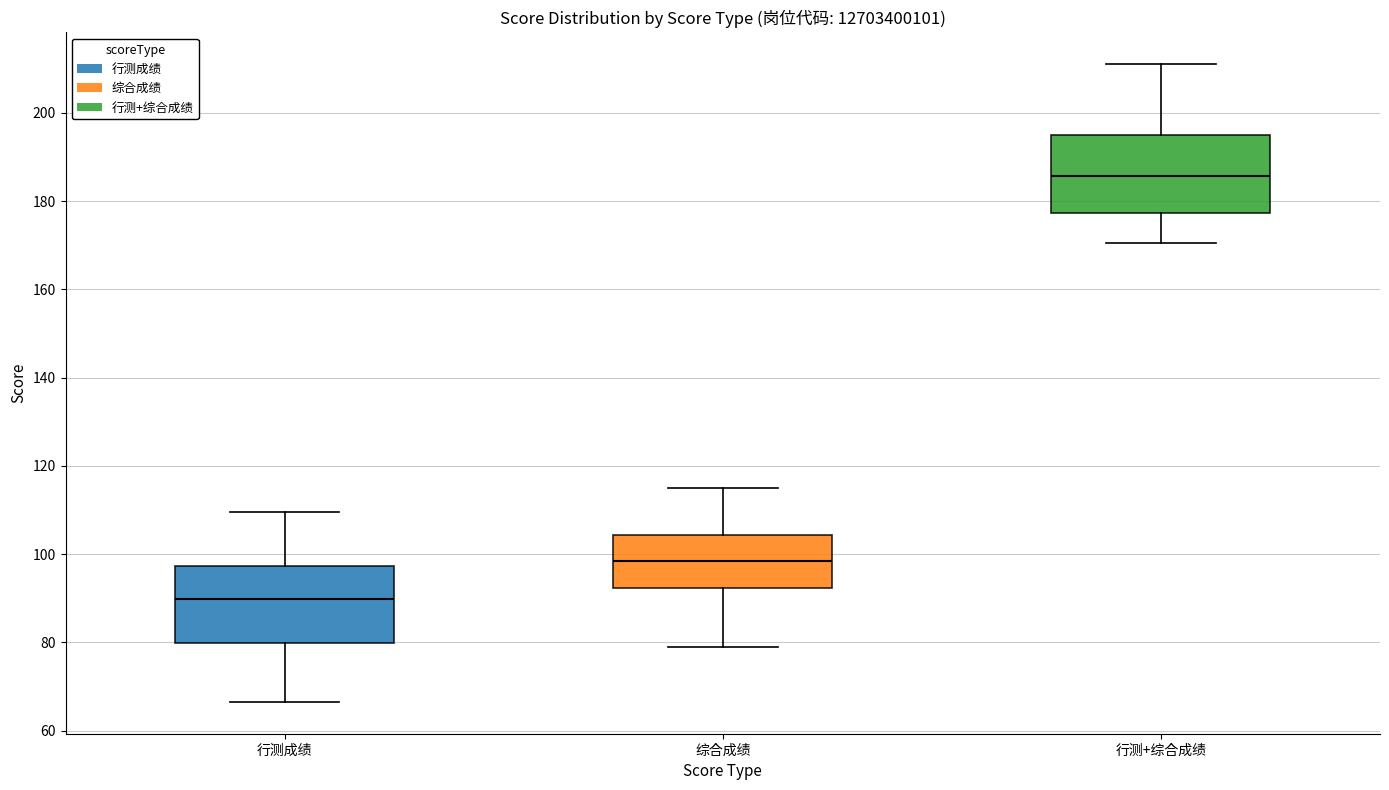

Reading left to right, read every box against the y-axis: the position of its median line, the range the box covers, and the ends of its whiskers. The values are not printed on the chart, so give them approximately, as read against the axis.

行测成绩: median 90, box 80 to 98, whiskers 66 to 110
综合成绩: median 98, box 92 to 104, whiskers 80 to 116
行测+综合成绩: median 186, box 178 to 196, whiskers 170 to 212